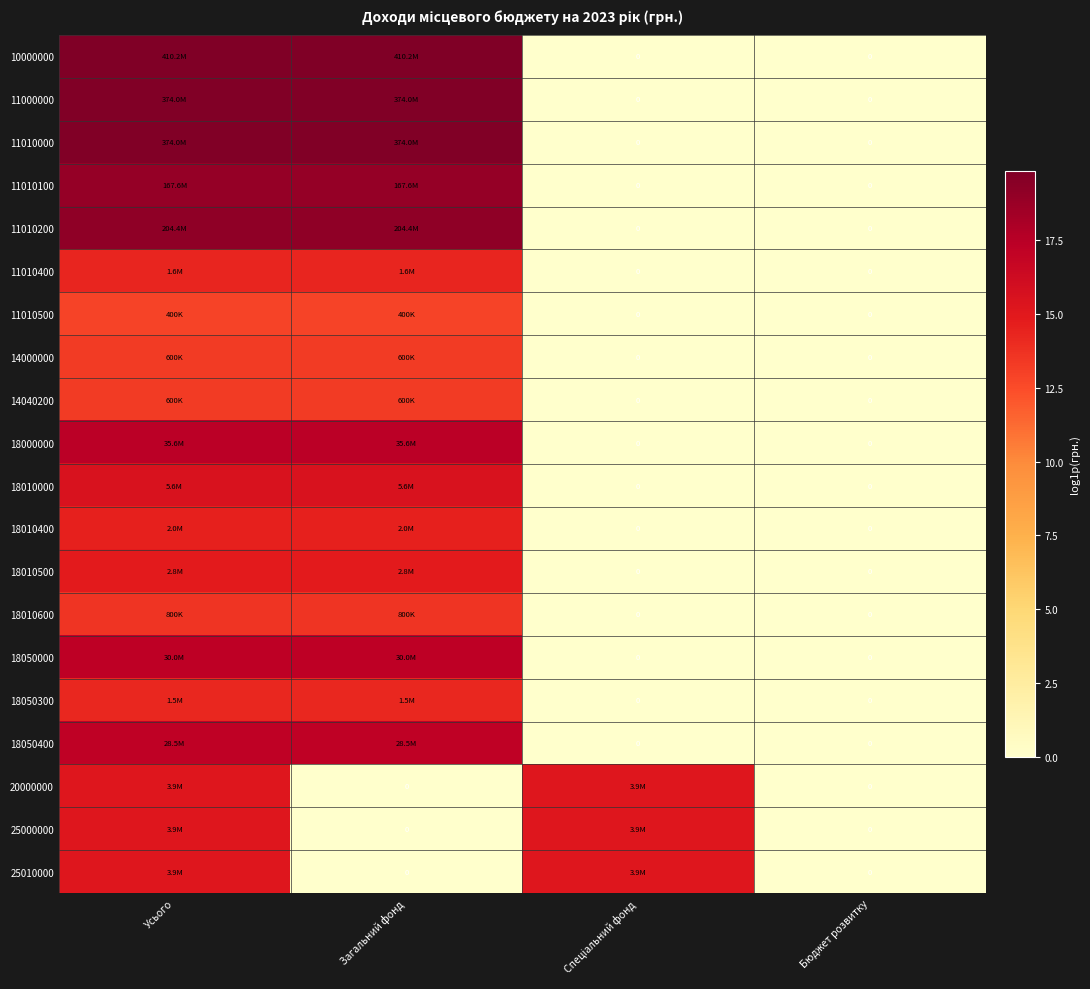

Which series changed the most between Загальний фонд and Бюджет розвитку?

10000000